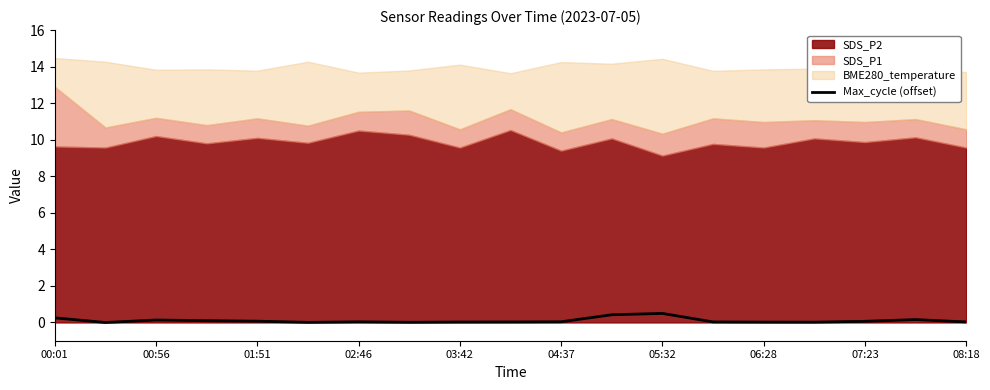

How many negative values are there?

1